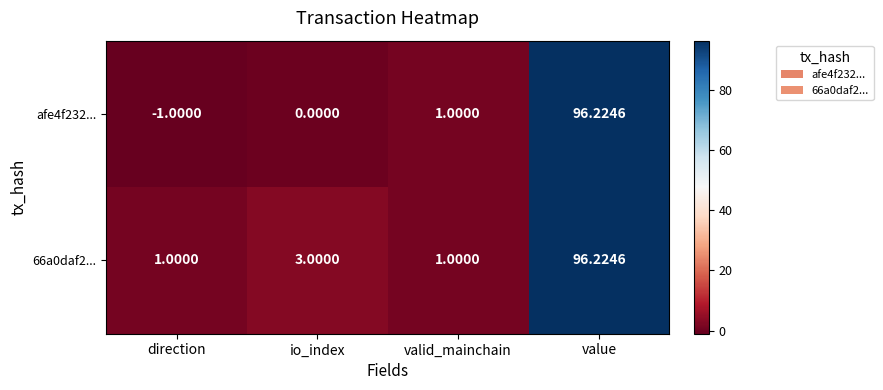

At which label is 66a0daf2... closest to 48?

io_index